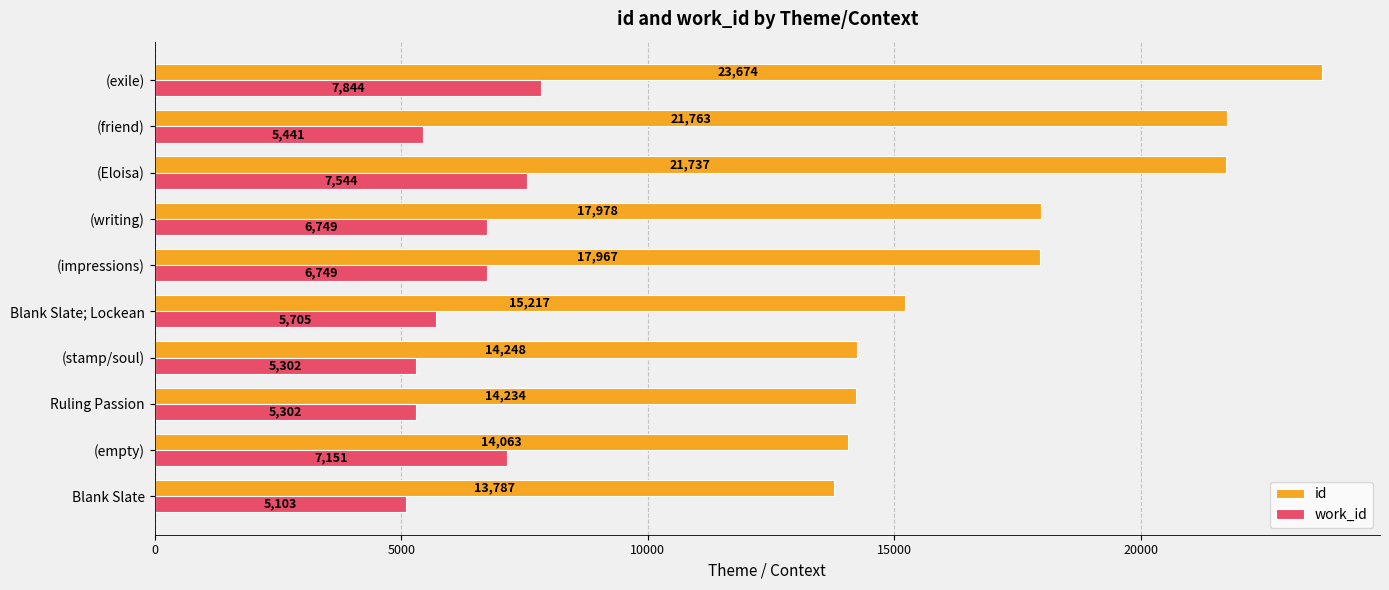

List the series in order of their overall mean, lowest first.

work_id, id